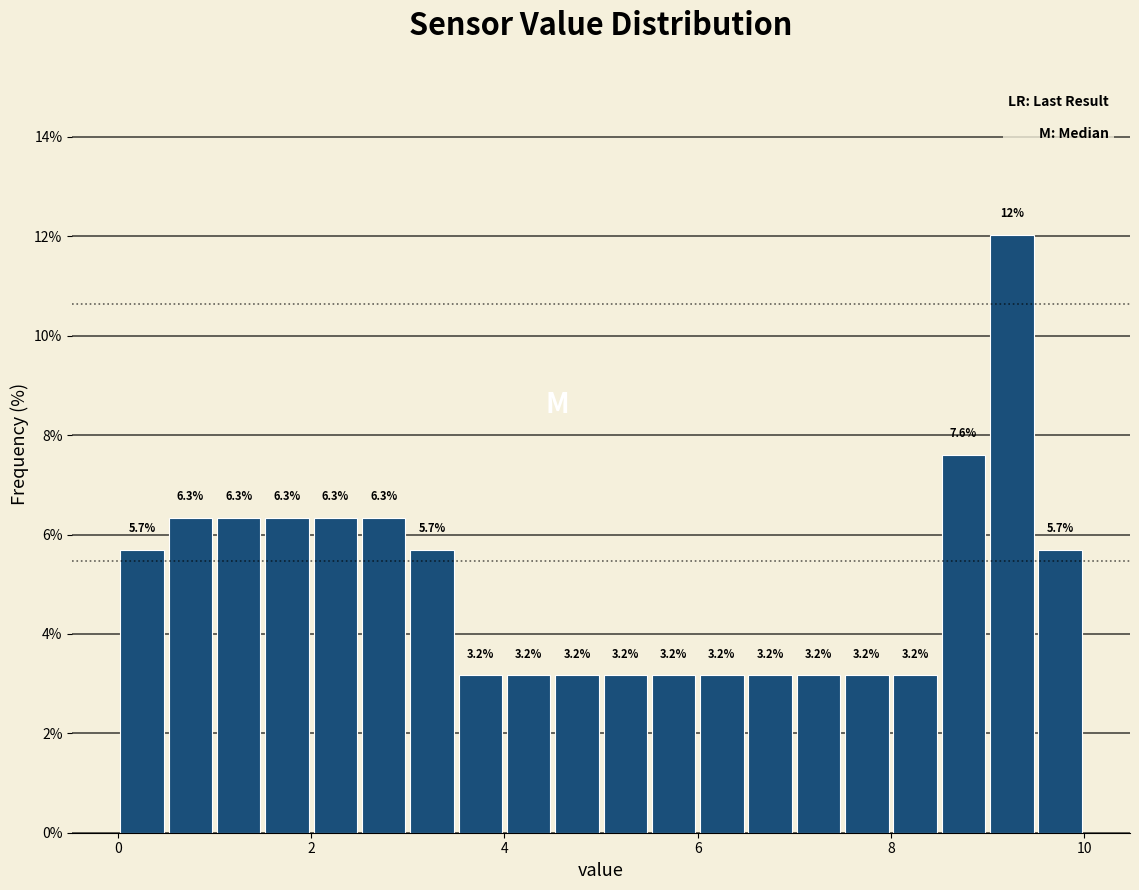

Around what value on the x-axis is the tallest bar? Give the approximate position of its centre, as read against the axis.

9.2